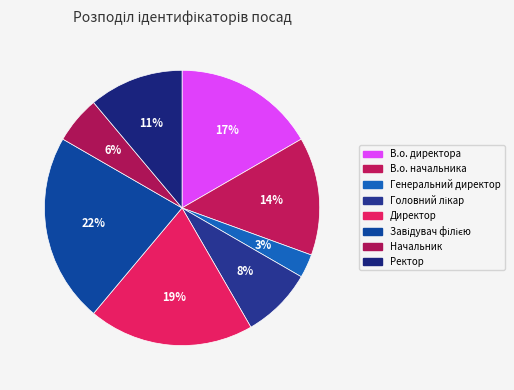

How many slices are in this pie chart?

8